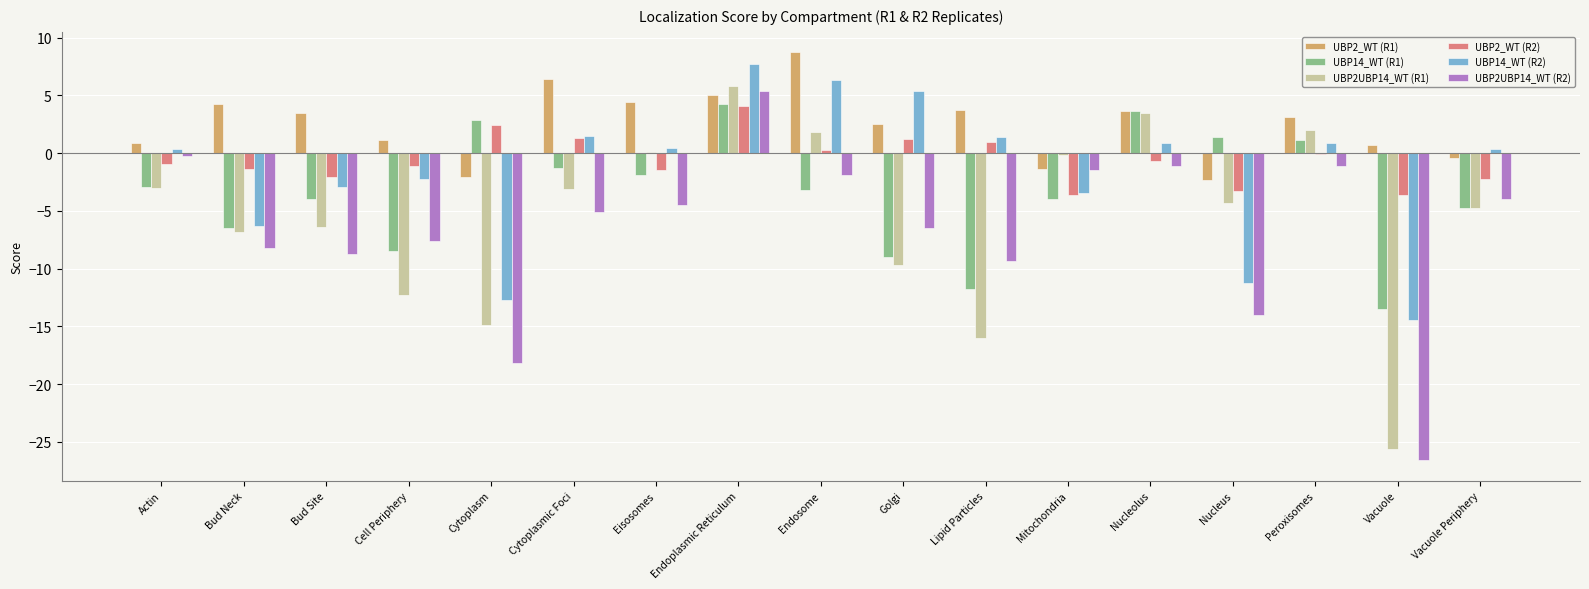

At which category is the sum across all series the highest?

Endoplasmic Reticulum